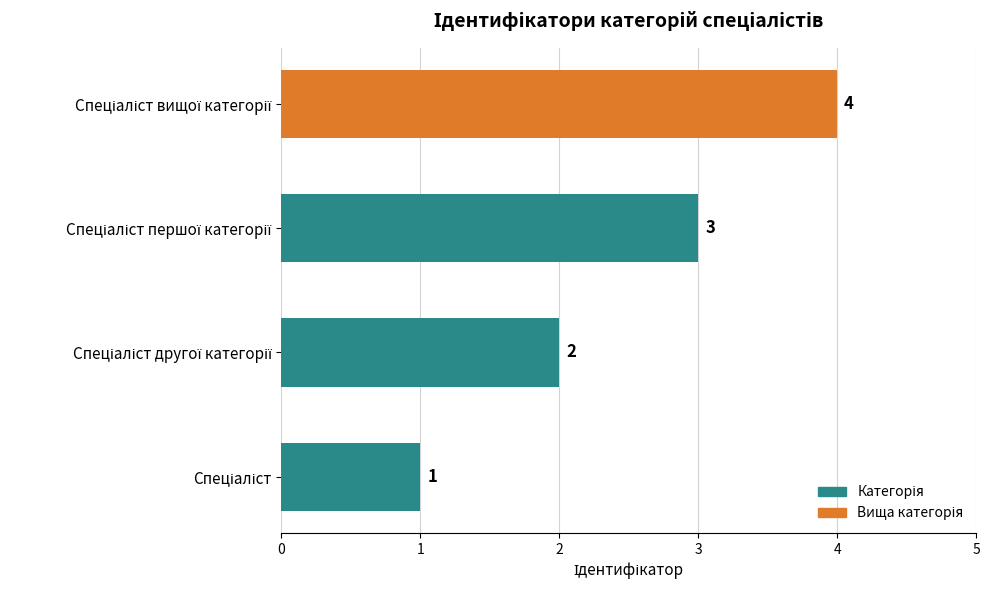

Count the values in the range 2 to 4.

3